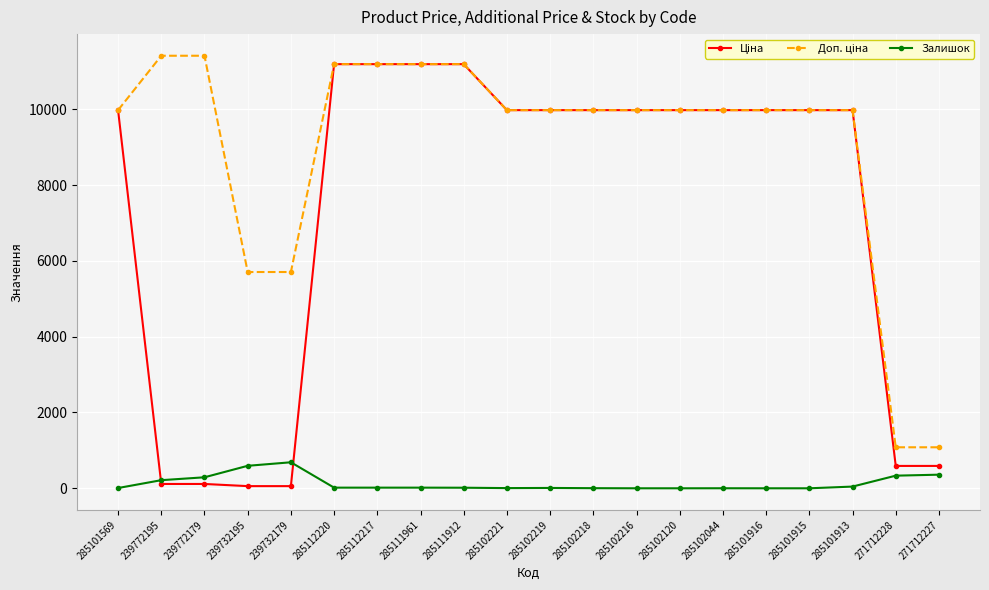

What is the value of the Залишок point at the 3rd from the left?

290.0